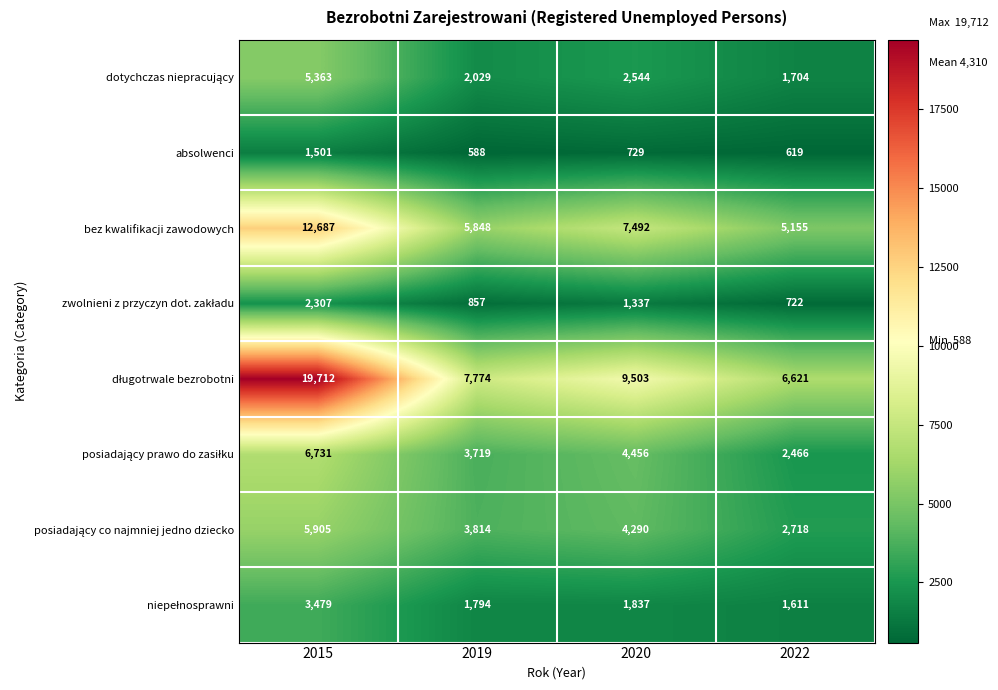

Is it true that bez kwalifikacji zawodowych equals 5848 at 2019?

True